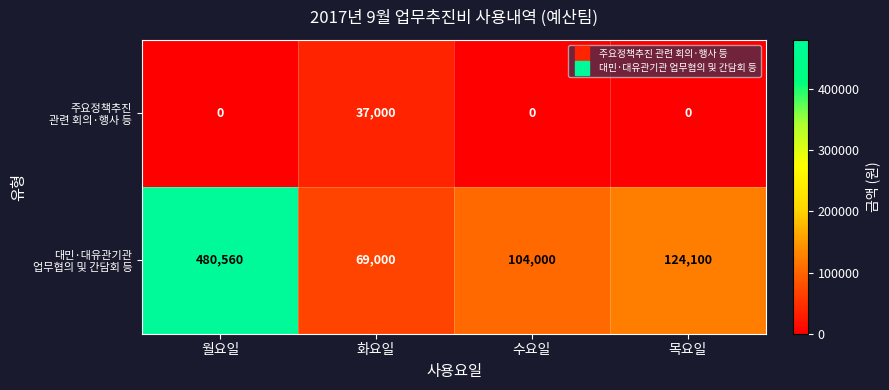

What is the difference between the highest and lowest values at 월요일?

480560